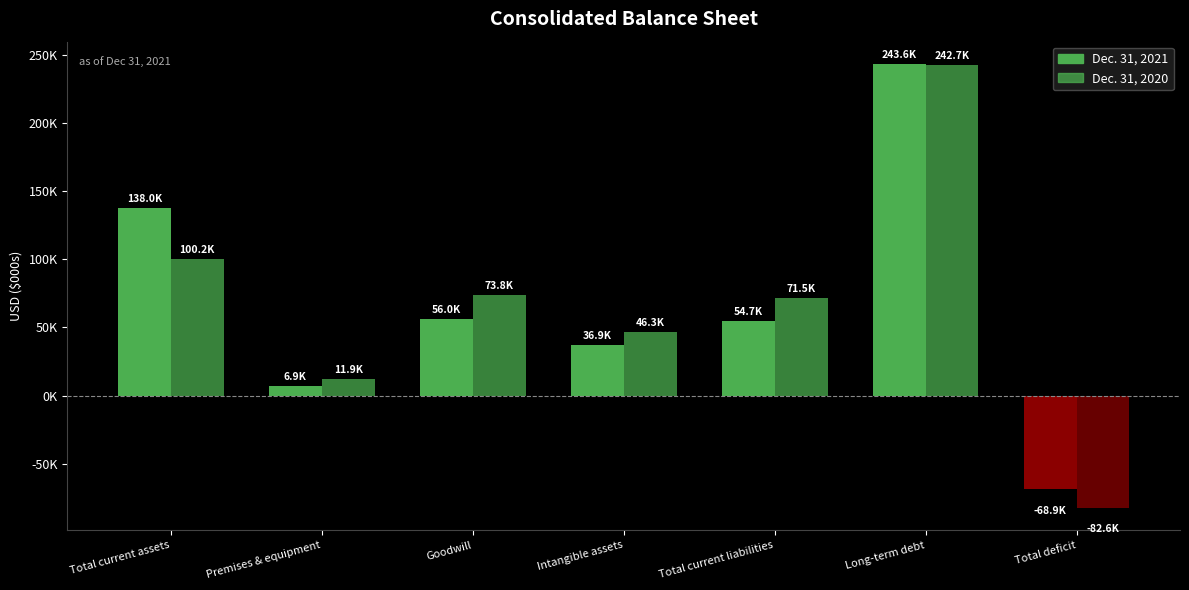

Are the bars horizontal?

No